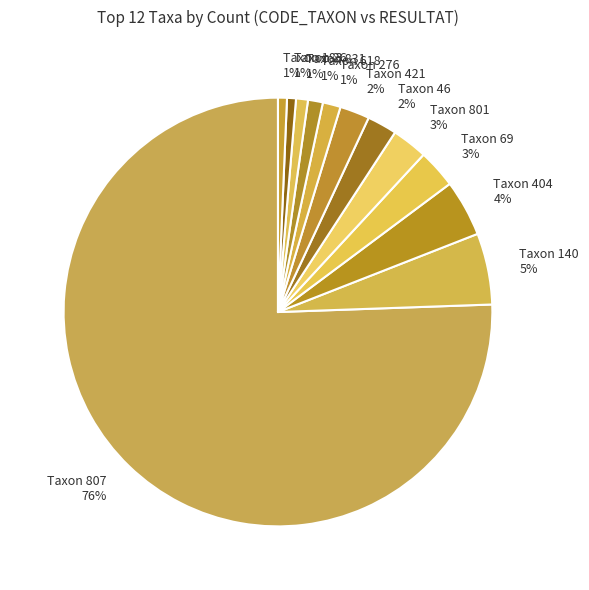

Which category has the biggest portion of the pie?

Taxon 807